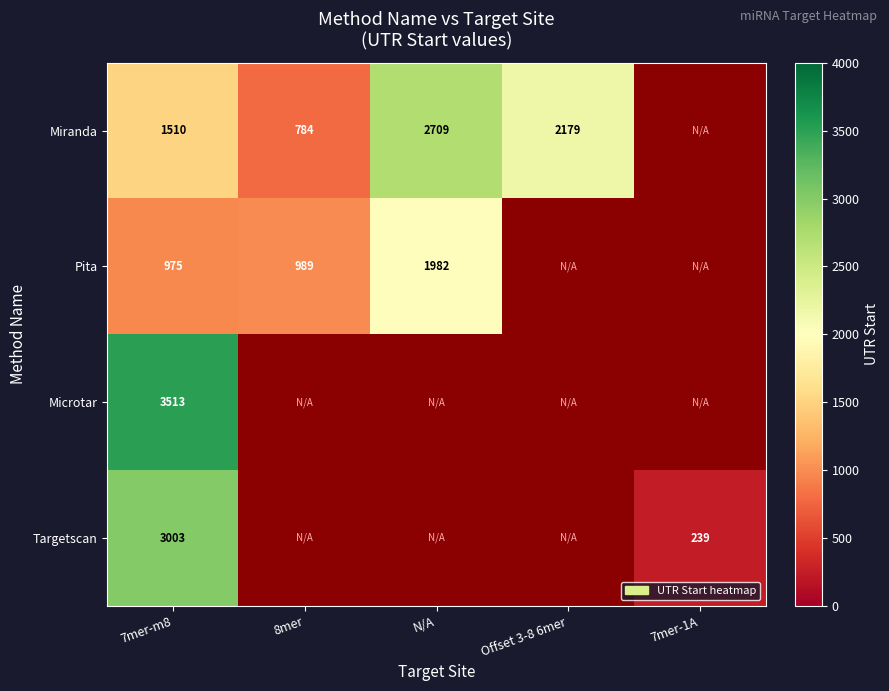

What is the difference between the highest and lowest values at 7mer-m8?

2538